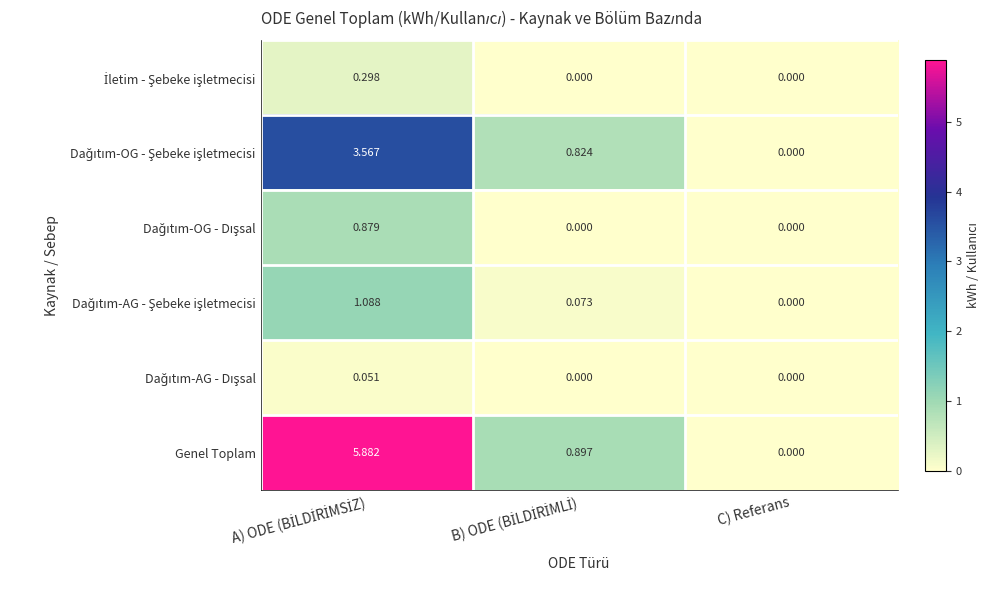

Which series has the largest range (max minus min)?

Genel Toplam